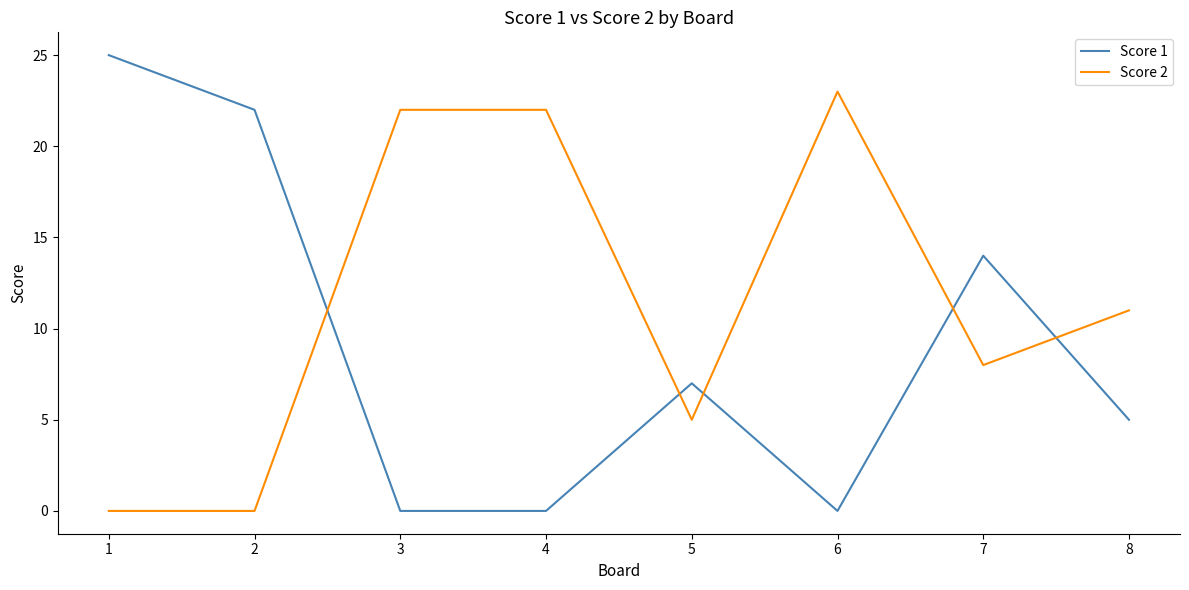

What are all the series names shown in the legend?

Score 1, Score 2